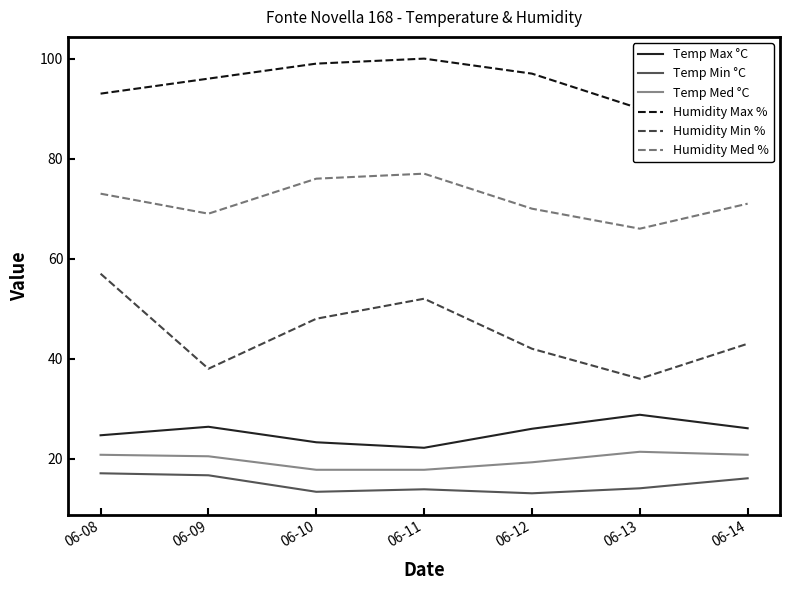

What is the difference between the maximum and minimum values in the Humidity Med % series?

11.0